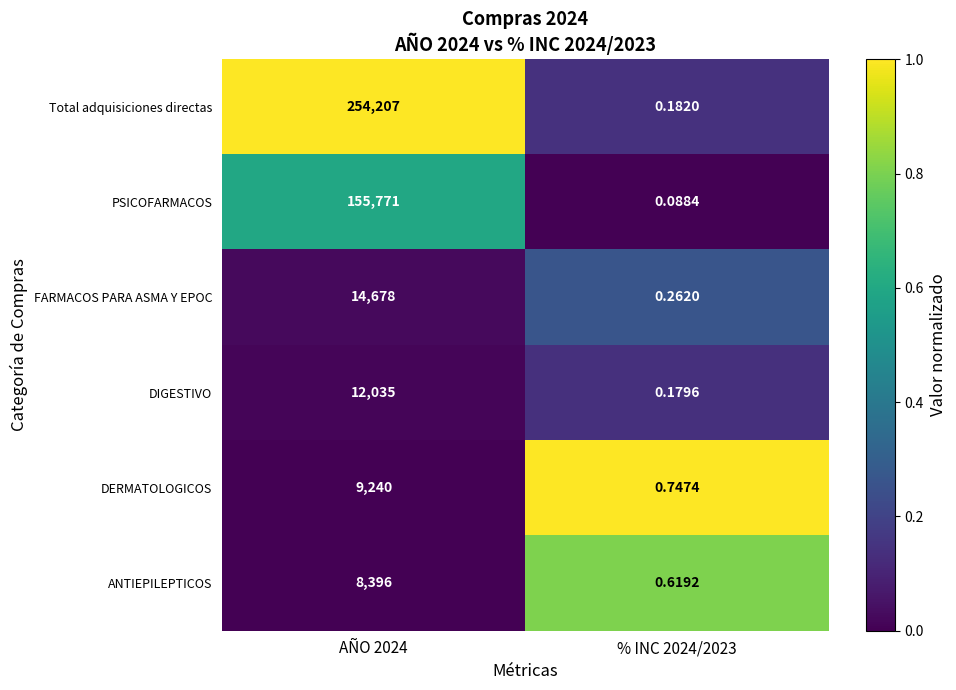

Between AÑO 2024 and % INC 2024/2023, which series saw the biggest shift?

Total adquisiciones directas